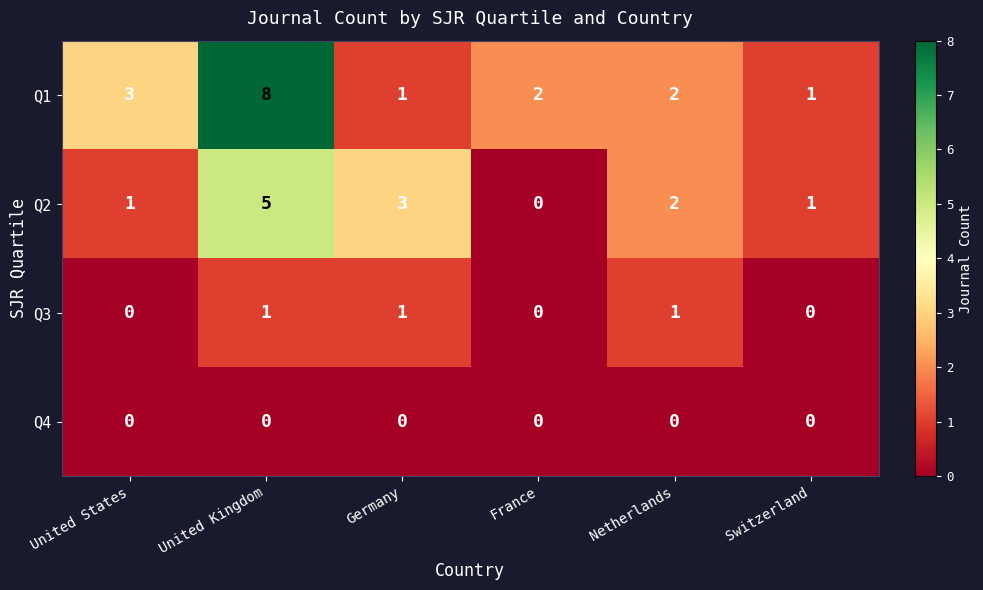

List the series in order of their overall mean, highest first.

Q1, Q2, Q3, Q4